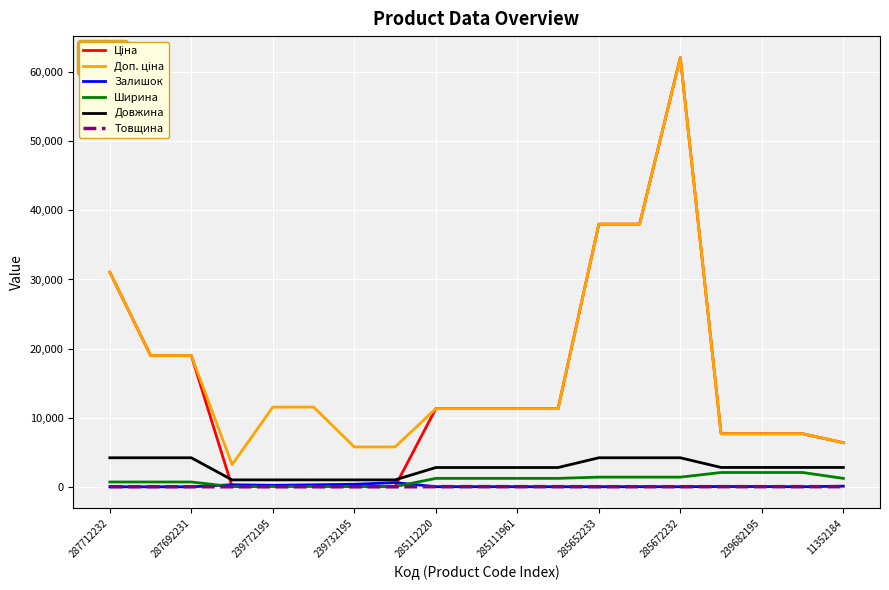

True or false: Довжина has more than 0 interior local peaks.

False